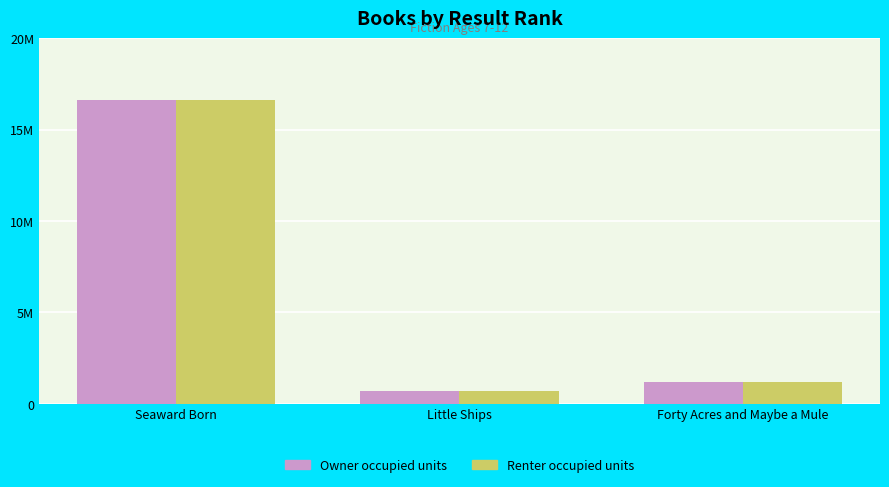

What are all the series names shown in the legend?

Owner occupied units, Renter occupied units